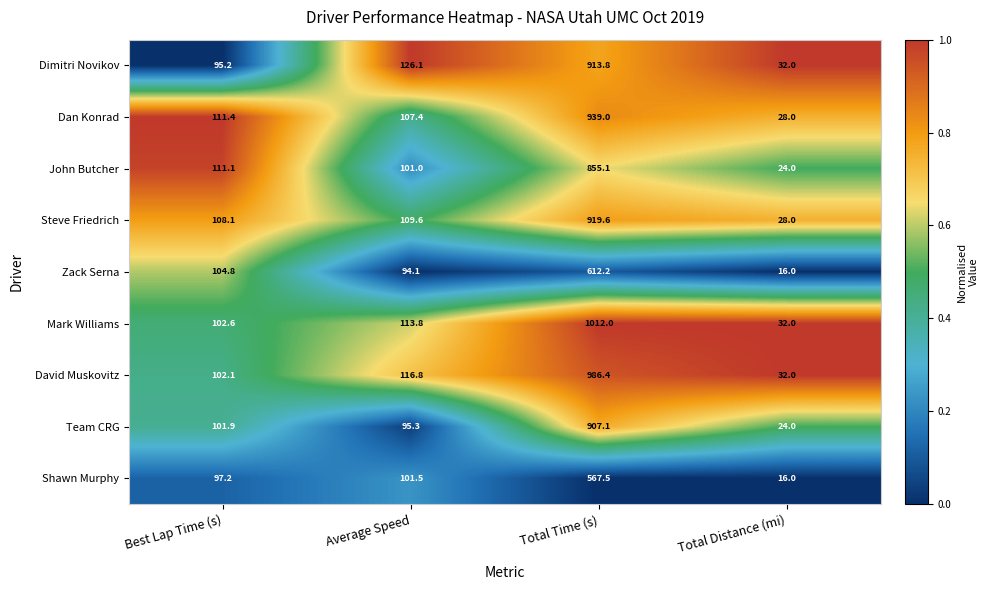

Which category has the highest value across all series?

Total Time (s)